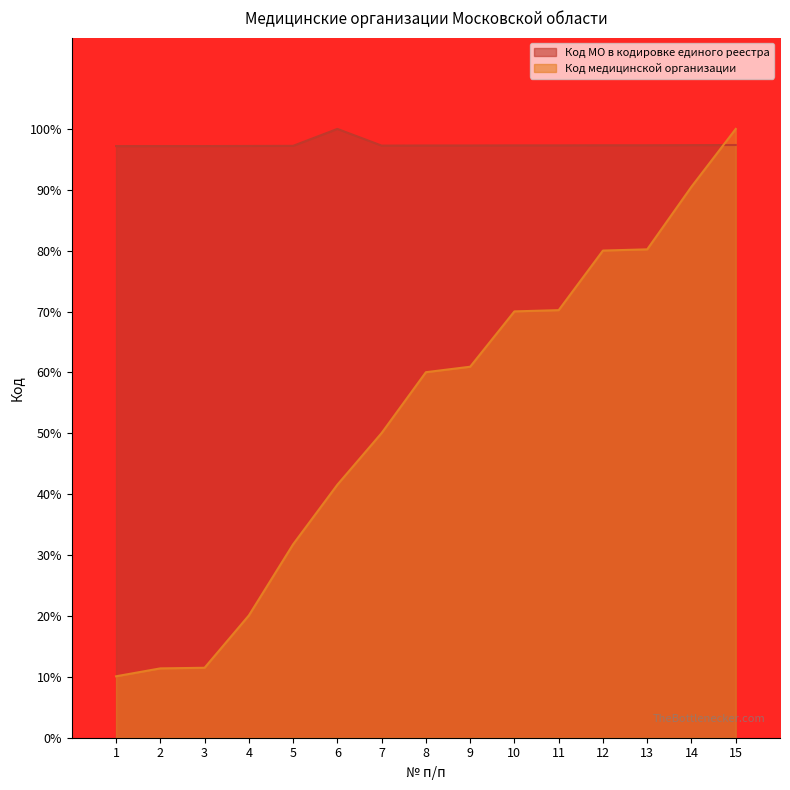

Reading left to right, list all the values displayed in this chart.

Код МО в кодировке единого реестра: 1=97.2	2=97.2	3=97.2	4=97.2	5=97.2	6=100.0	7=97.3	8=97.3	9=97.3	10=97.3	11=97.3	12=97.3	13=97.3	14=97.3	15=97.4
Код медицинской организации: 1=10.1	2=11.4	3=11.5	4=20.1	5=31.8	6=41.6	7=50.1	8=60.0	9=60.9	10=70.0	11=70.2	12=80.0	13=80.2	14=90.5	15=100.0